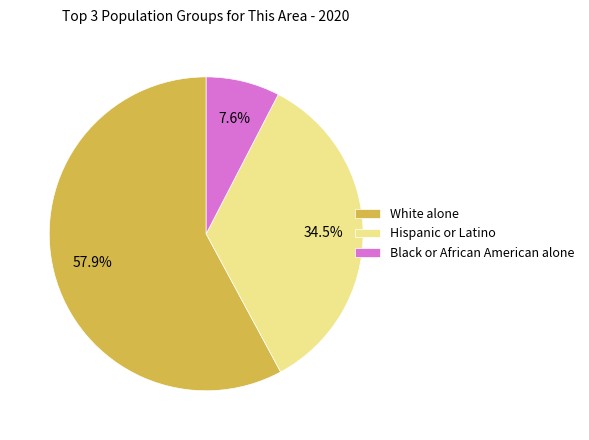

How many segments does this pie chart have?

3